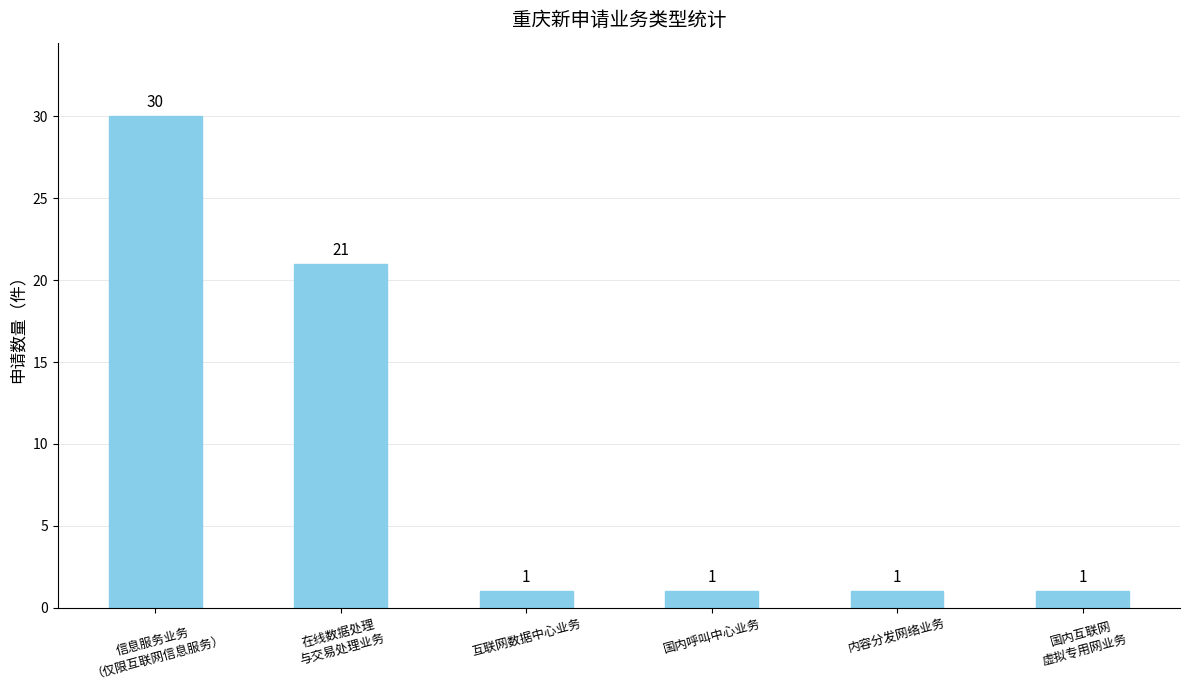

Reading left to right, extract all data points from this chart.

信息服务业务
（仅限互联网信息服务）=30	在线数据处理
与交易处理业务=21	互联网数据中心业务=1	国内呼叫中心业务=1	内容分发网络业务=1	国内互联网
虚拟专用网业务=1